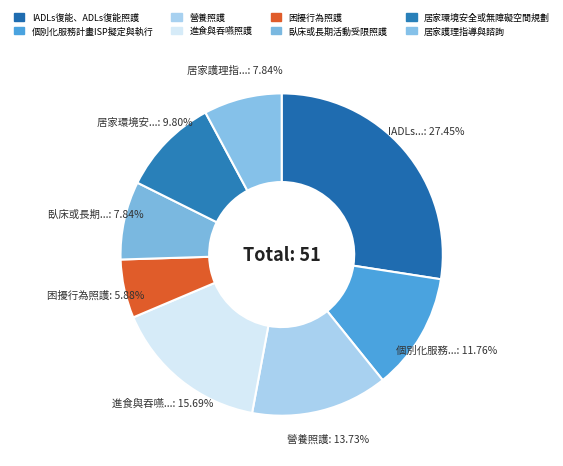

Count the number of slices in the pie.

8